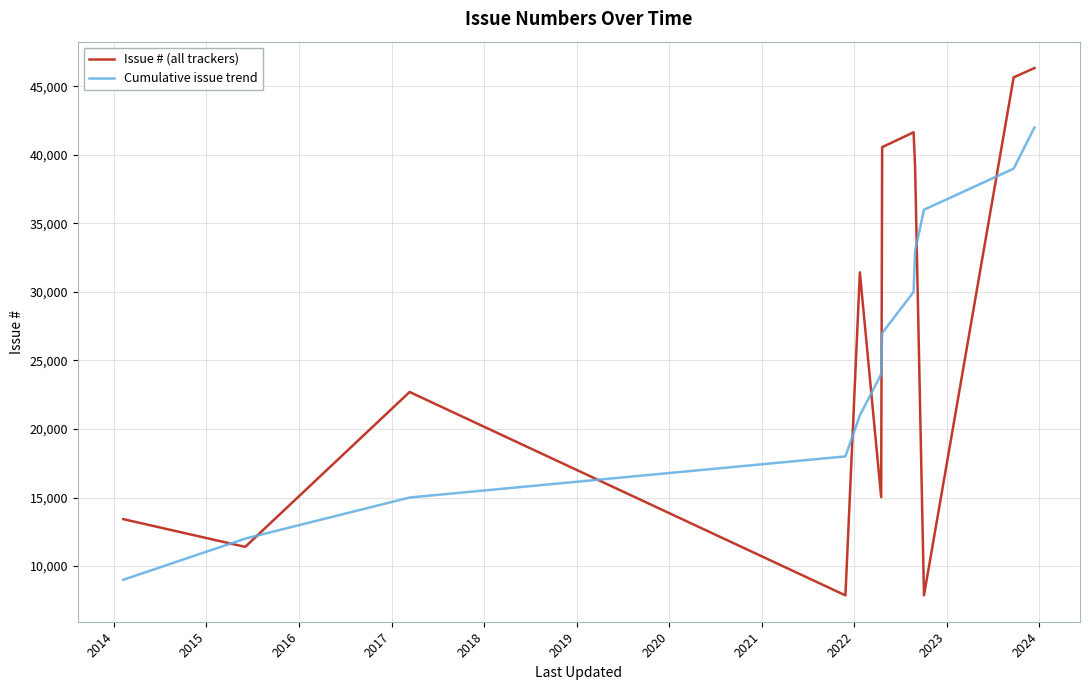

True or false: Issue # (all trackers) and Cumulative issue trend intersect in this chart.

True